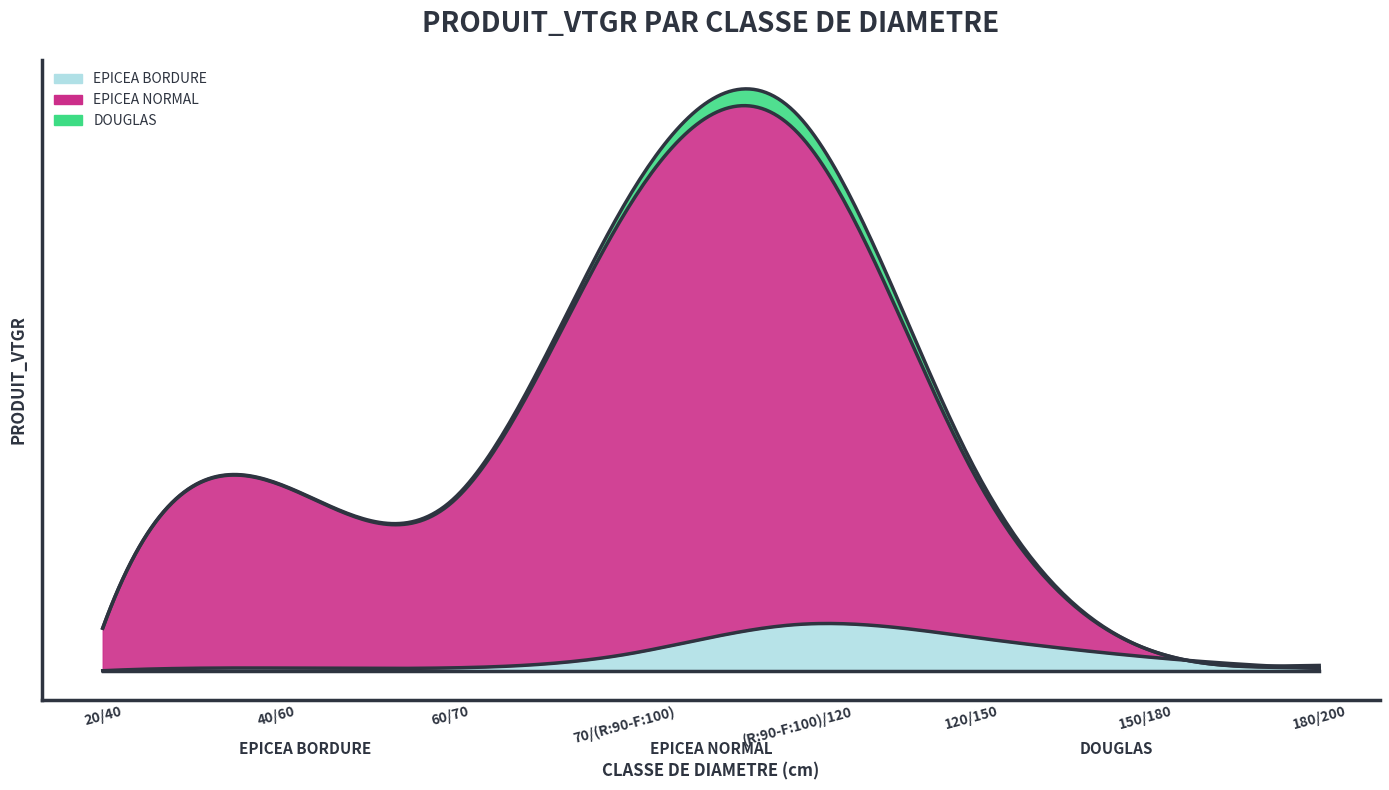

Between which two adjacent categories do EPICEA BORDURE and DOUGLAS first intersect?

150/180 and 180/200